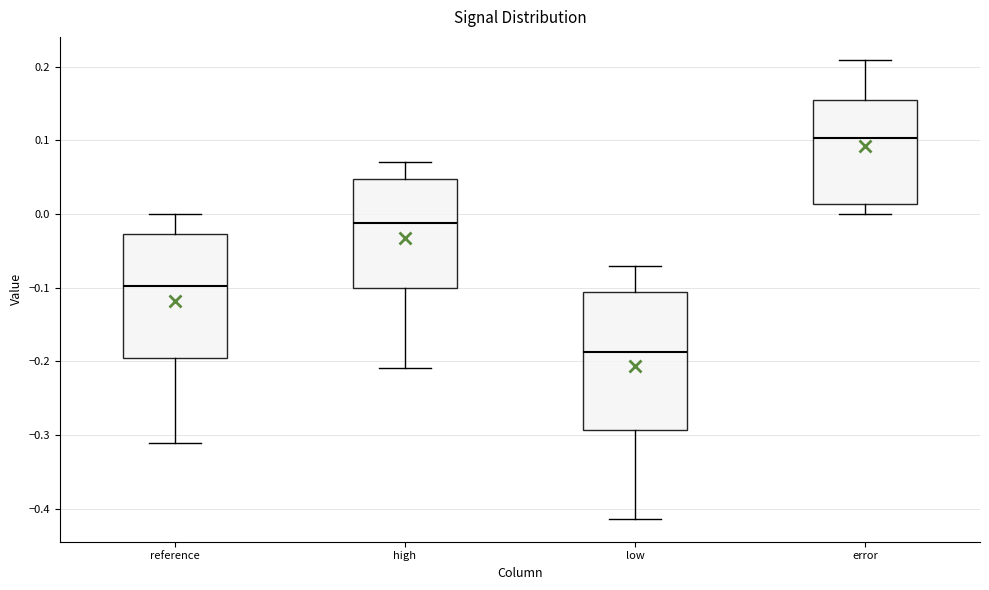

Reading left to right, read every box against the y-axis: the position of its median line, the range the box covers, and the ends of its whiskers. The values are not printed on the chart, so give them approximately, as read against the axis.

reference: median -0.10, box -0.20 to -0.03, whiskers -0.31 to 0.00
high: median -0.01, box -0.10 to 0.05, whiskers -0.21 to 0.07
low: median -0.19, box -0.29 to -0.11, whiskers -0.41 to -0.07
error: median 0.10, box 0.01 to 0.15, whiskers 0.00 to 0.21